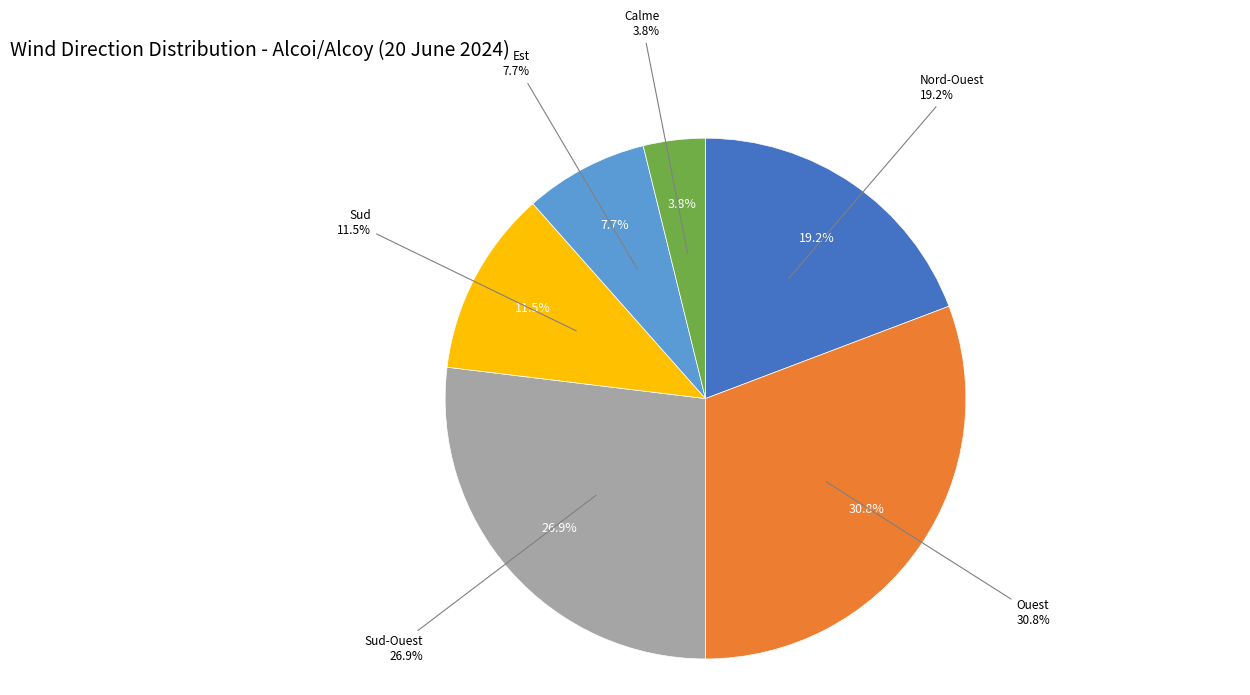

Is it true that Sud-Ouest is 27% of the pie?

True